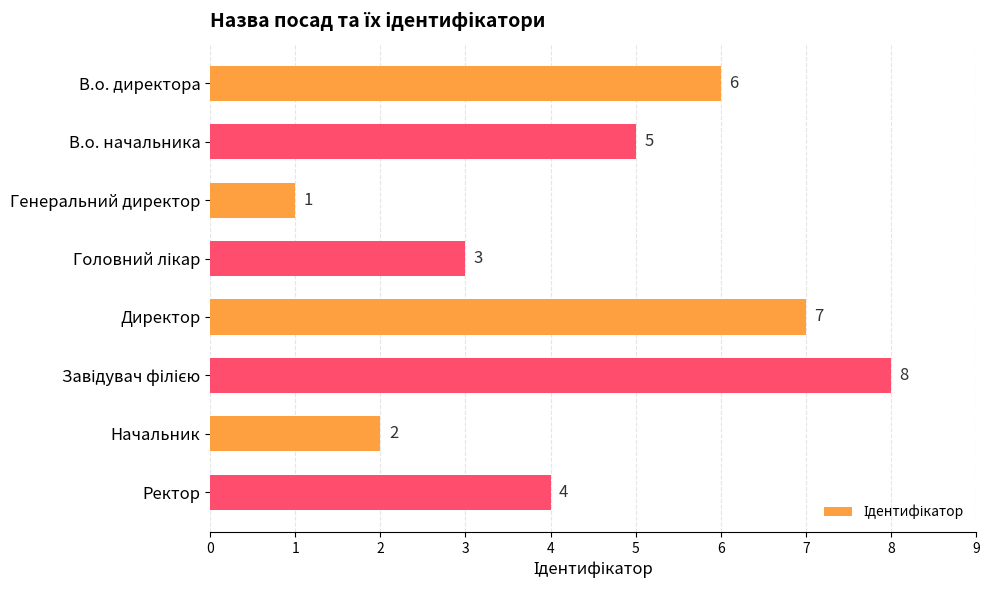

How many values are between 3 and 7?

5